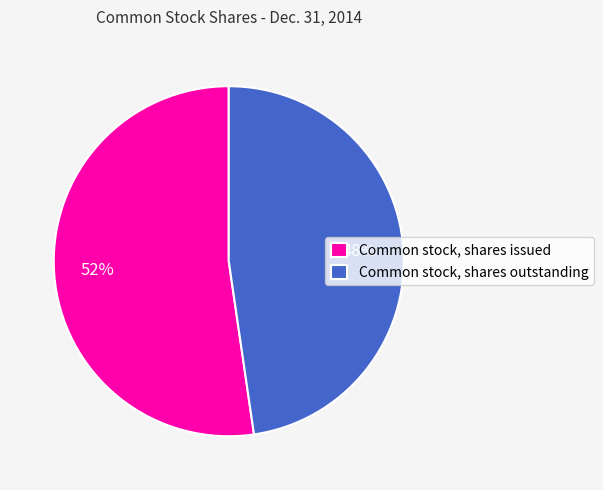

How many segments does this pie chart have?

2